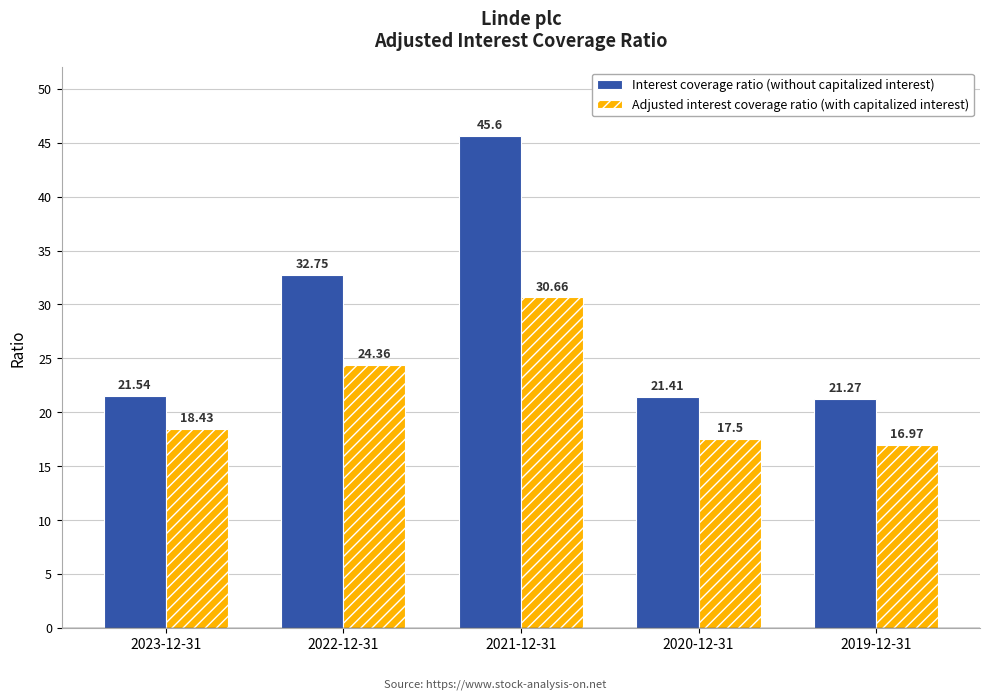

What is the sum of the Adjusted interest coverage ratio (with capitalized interest) values at 2023-12-31 and 2022-12-31?

42.8